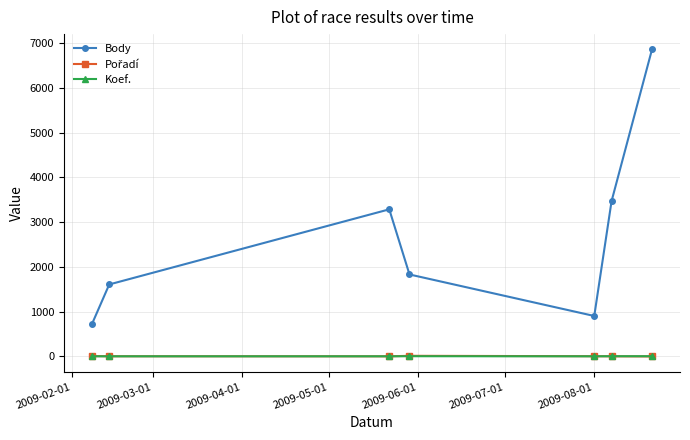

Which series has the largest range (max minus min)?

Body